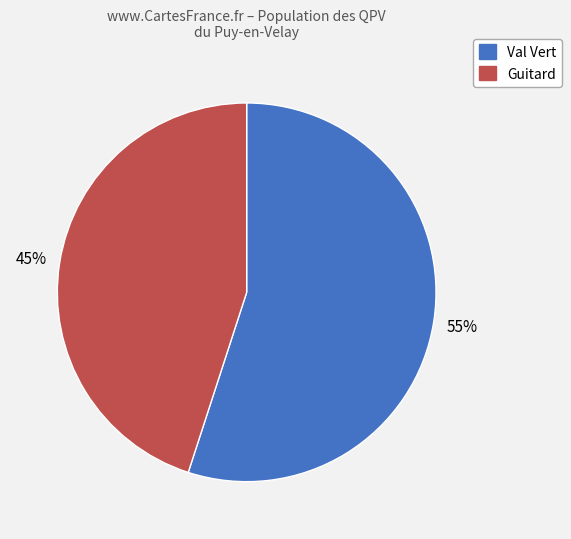

What is the largest slice in the pie chart?

Val Vert